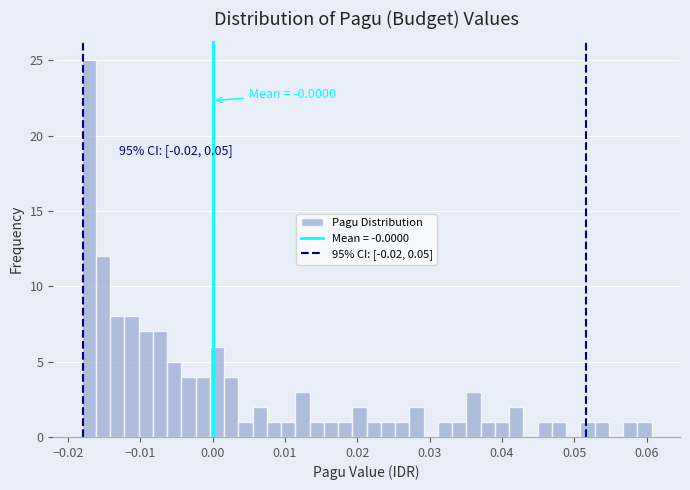

Read against the x-axis, roughly where is the centre of the tallest bar?

-0.017